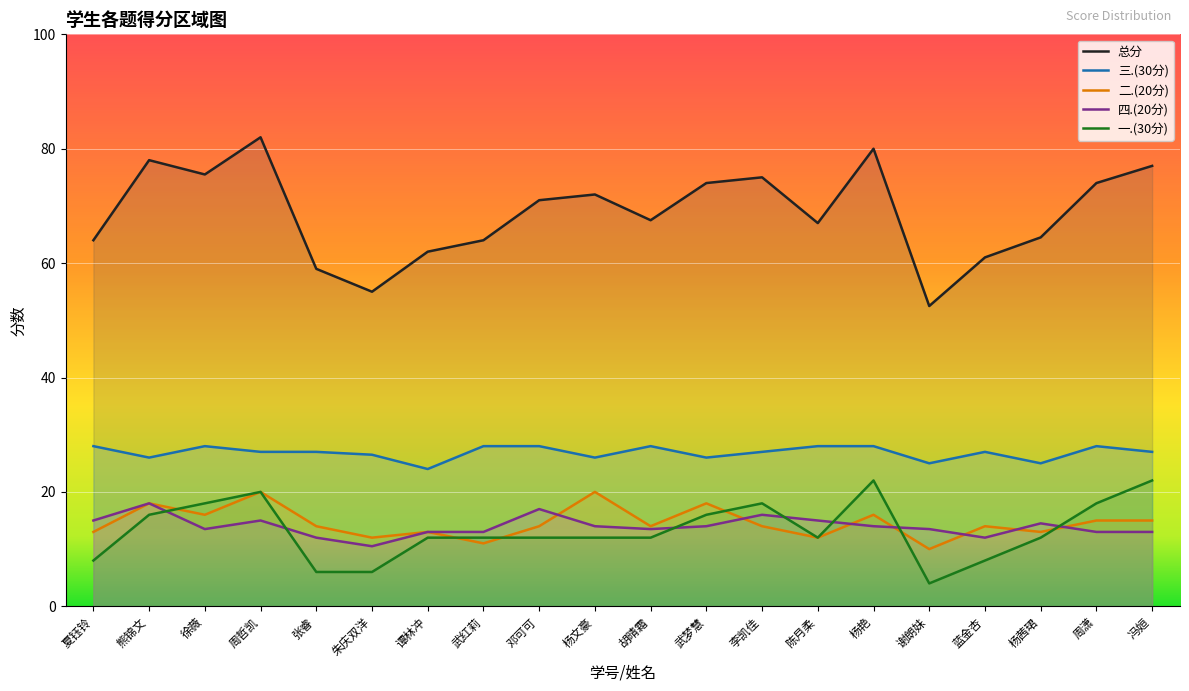

Is the value of 二.(20分) at 武红莉 greater than the value of 三.(30分) at 夏钰铃?

No